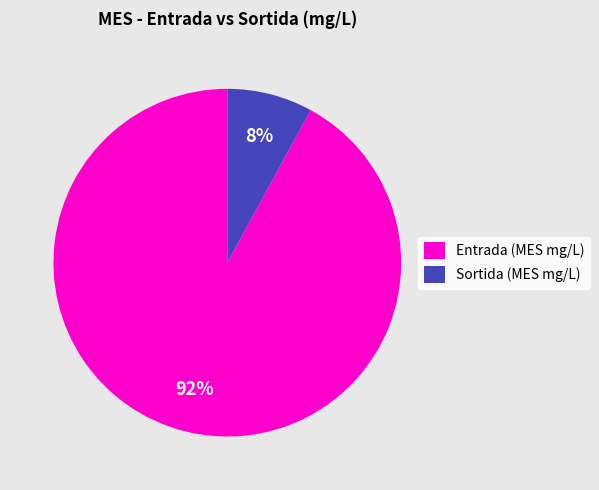

To the nearest percent, what is the difference between the Sortida (MES mg/L) and Entrada (MES mg/L) slice percentages?

84%